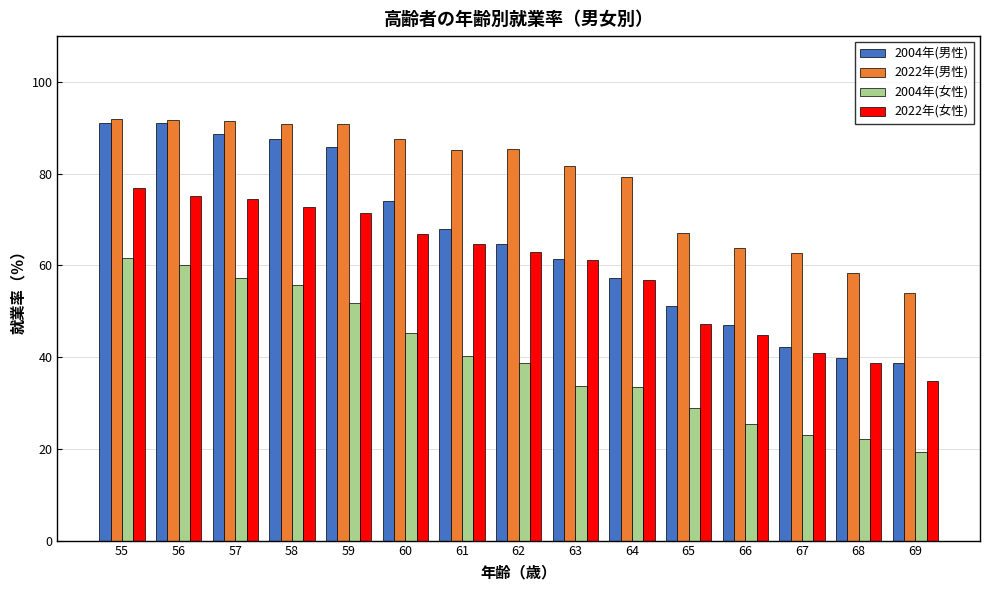

What is the total value across all series at 57?

312.1